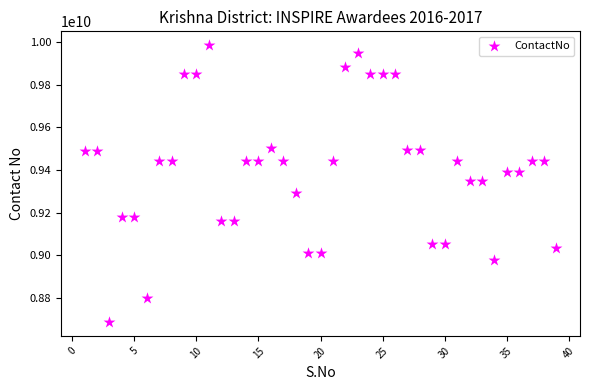

What is the range of Y values (max minus min)?

1298631072